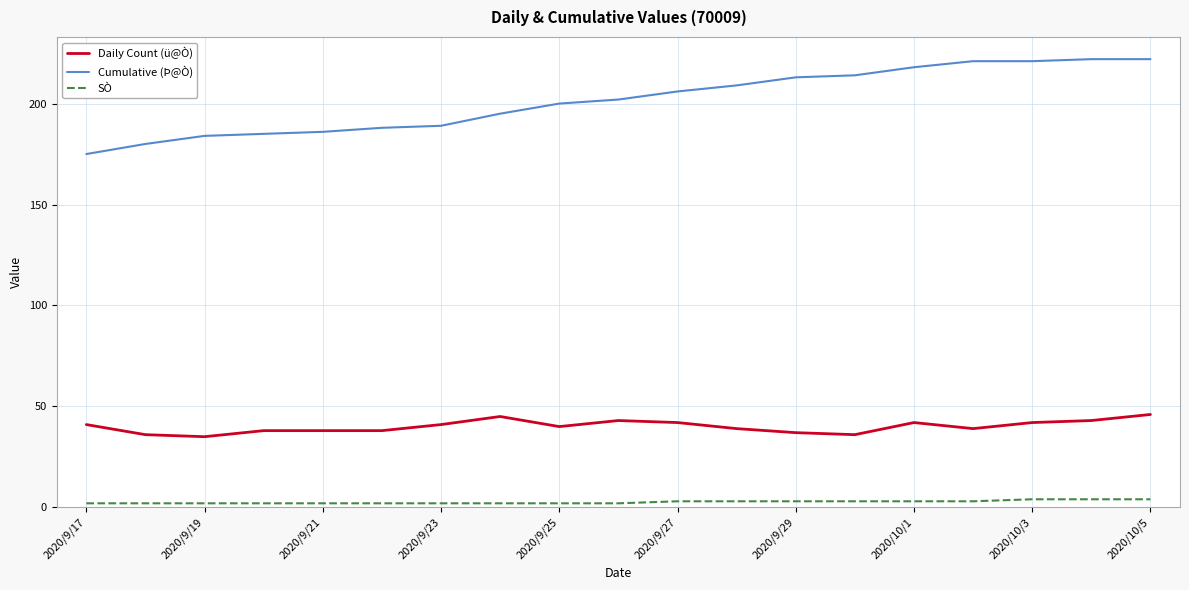

Rank the series by their maximum value, from highest to lowest.

Cumulative (Þ@Ò), Daily Count (ü@Ò), SÒ